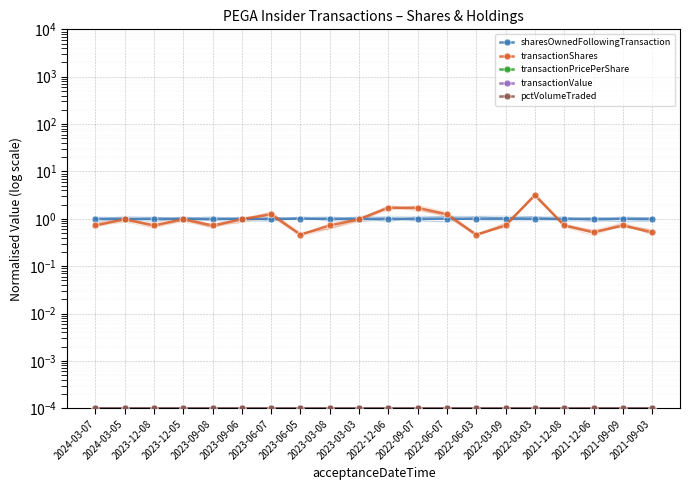

What are all the series names shown in the legend?

sharesOwnedFollowingTransaction, transactionShares, transactionPricePerShare, transactionValue, pctVolumeTraded